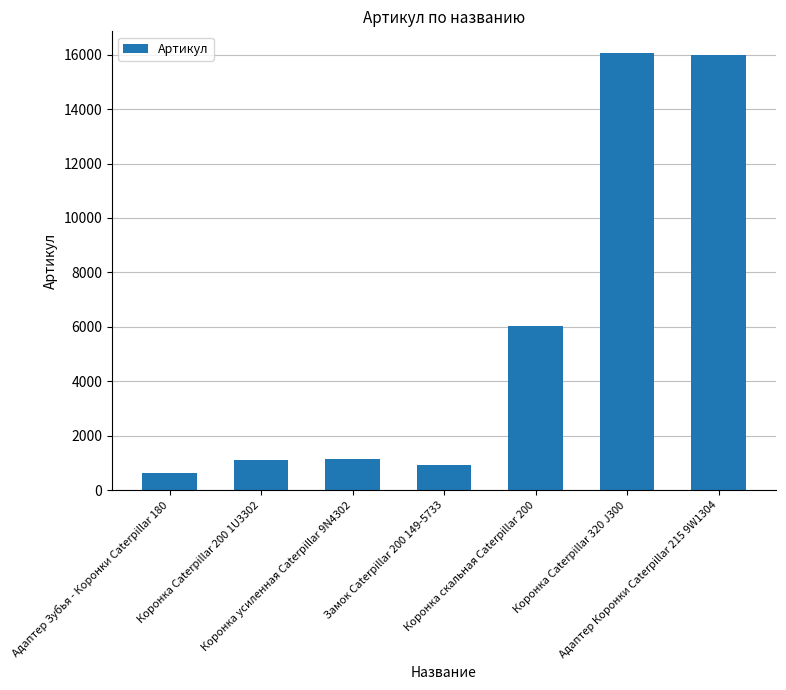

What is the label of the 2nd bar from the left?

Коронка Caterpillar 200 1U3302